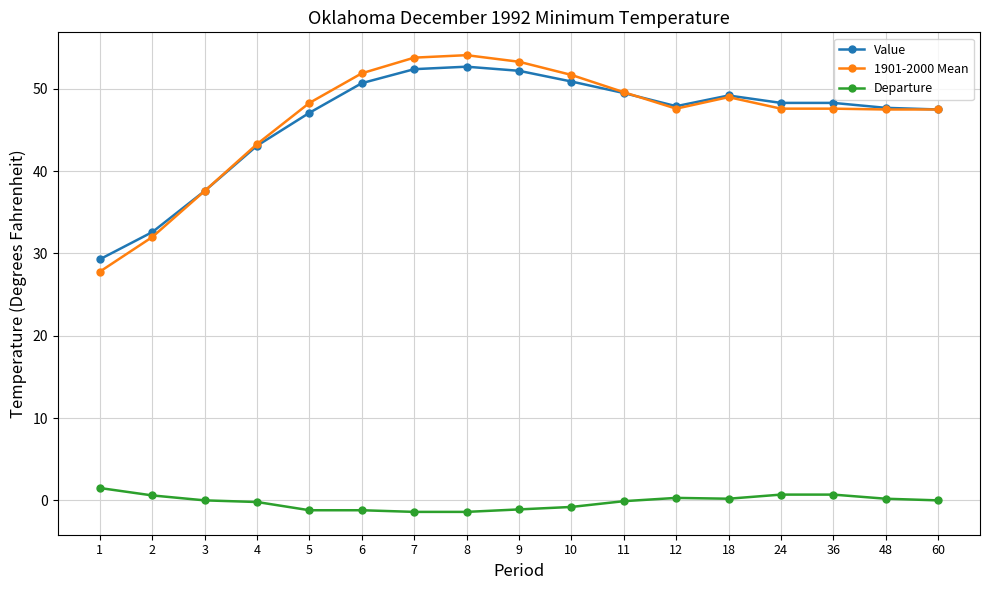

Which series has the largest range (max minus min)?

1901-2000 Mean